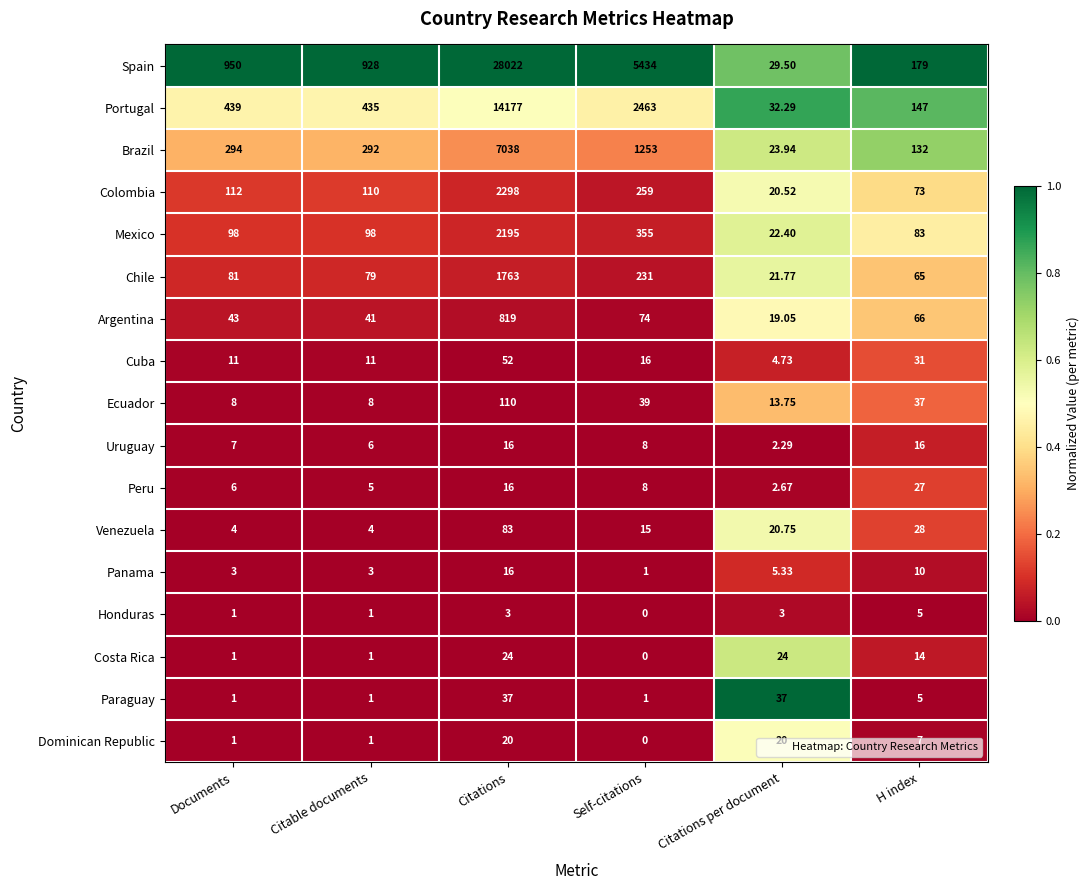

Which label corresponds to the largest value in the chart?

Citations